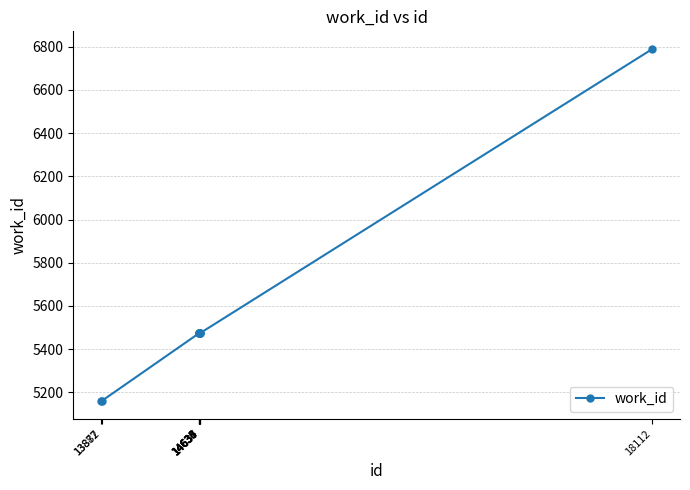

What is the value of the 5th point from the left?

5473